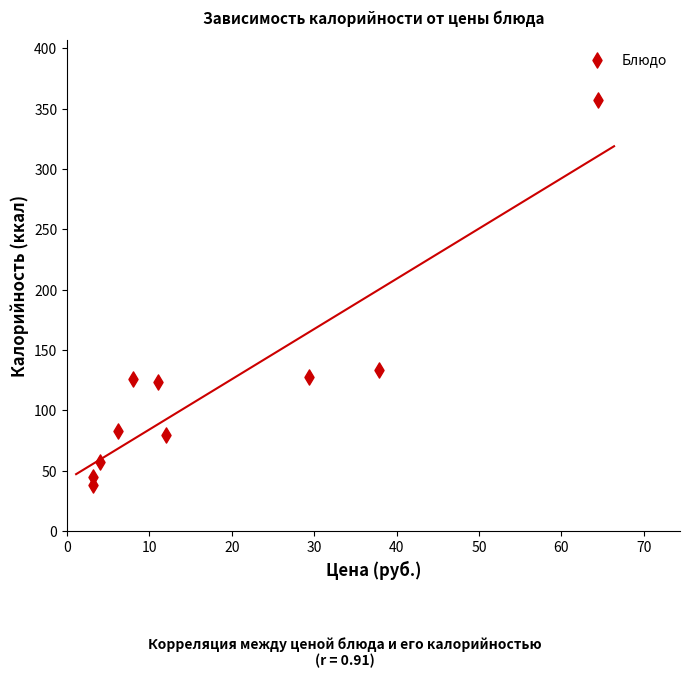

What is the average Y value?

117.1